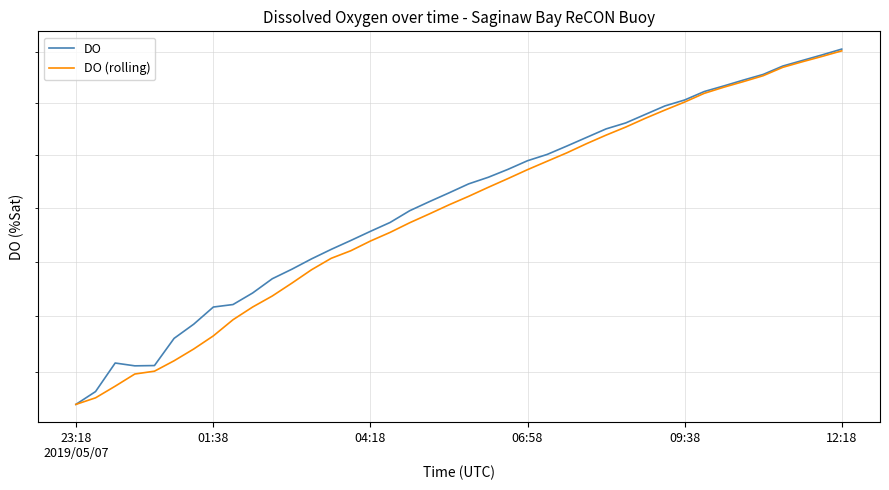

How many data points does each series have?

40